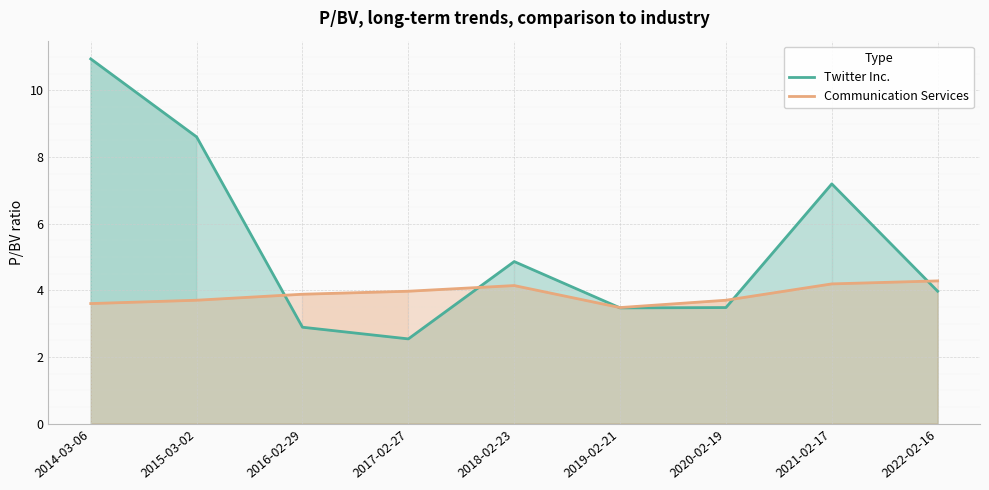

Where is the first local minimum for Communication Services?

2019-02-21